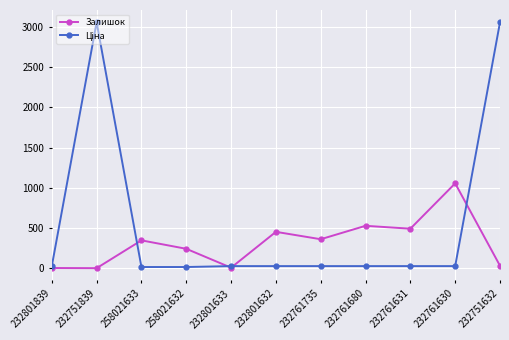

What is the value of the Залишок point at the 6th from the left?

453.0